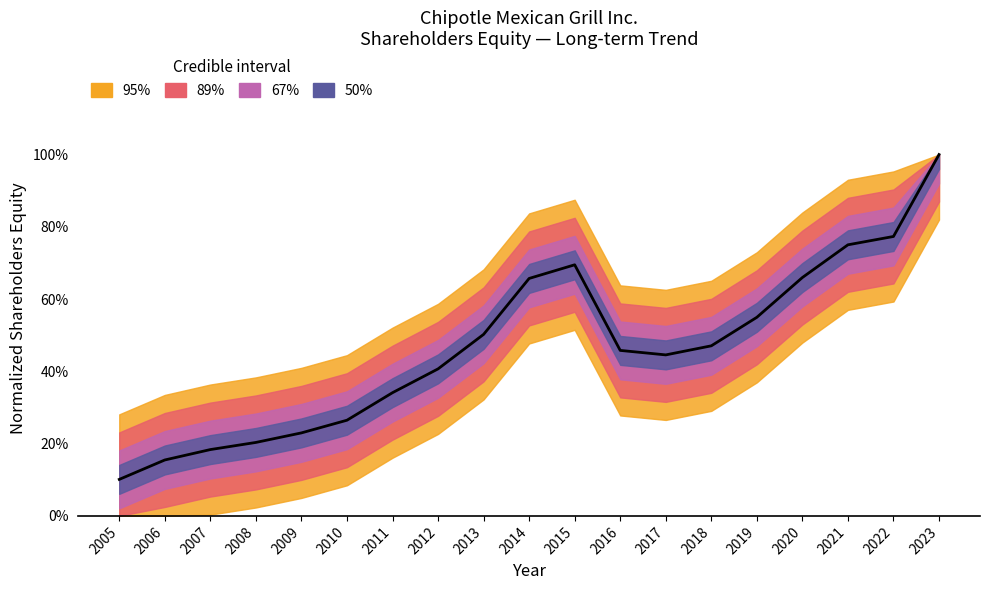

Reading left to right, list all the values displayed in this chart.

0.1	0.2	0.2	0.2	0.2	0.3	0.3	0.4	0.5	0.7	0.7	0.5	0.4	0.5	0.5	0.7	0.8	0.8	1.0